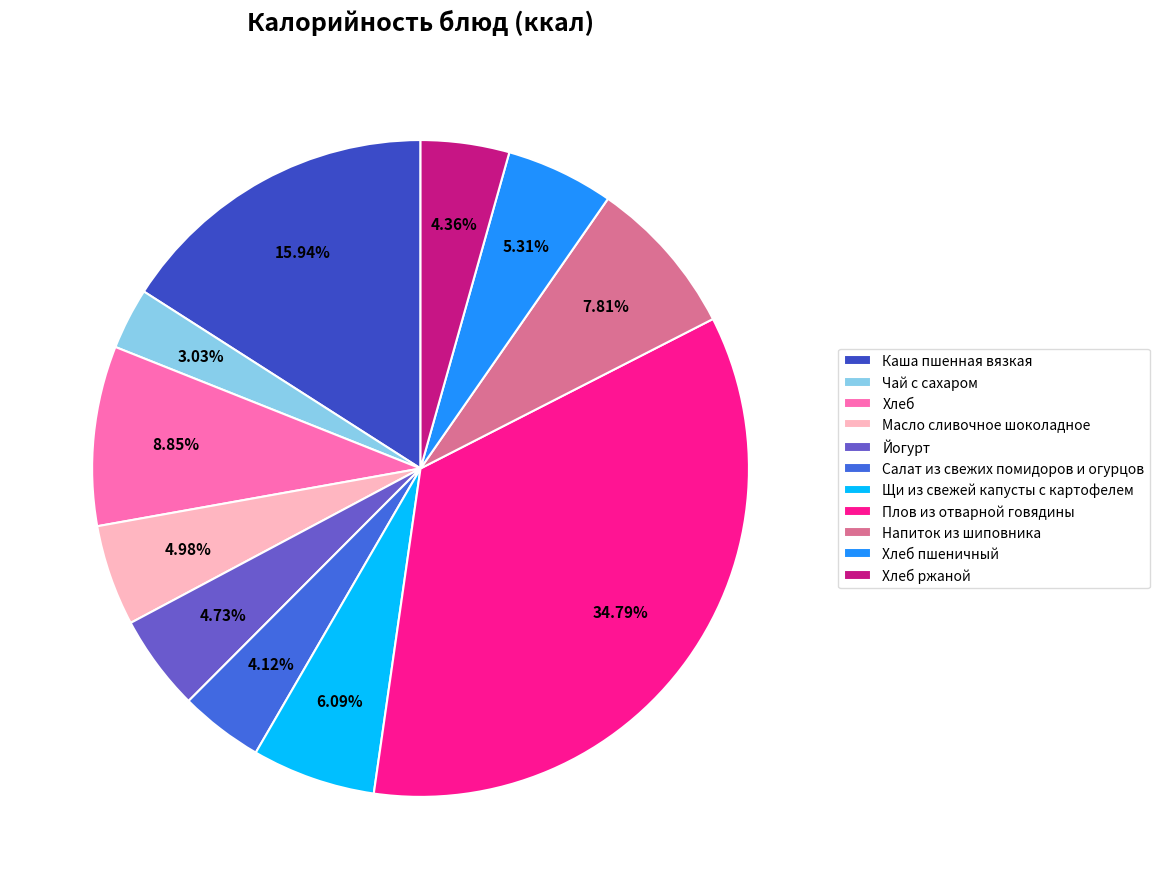

What is the change in value from Каша пшенная вязкая to Салат из свежих помидоров и огурцов?

-157.1